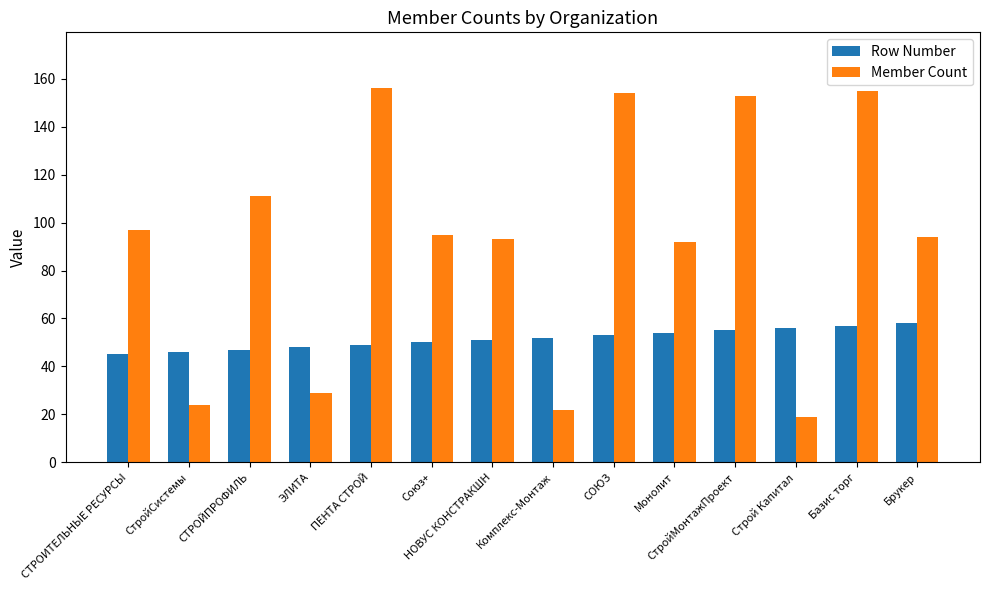

What value does the Member Count series have at СтройМонтажПроект?

153